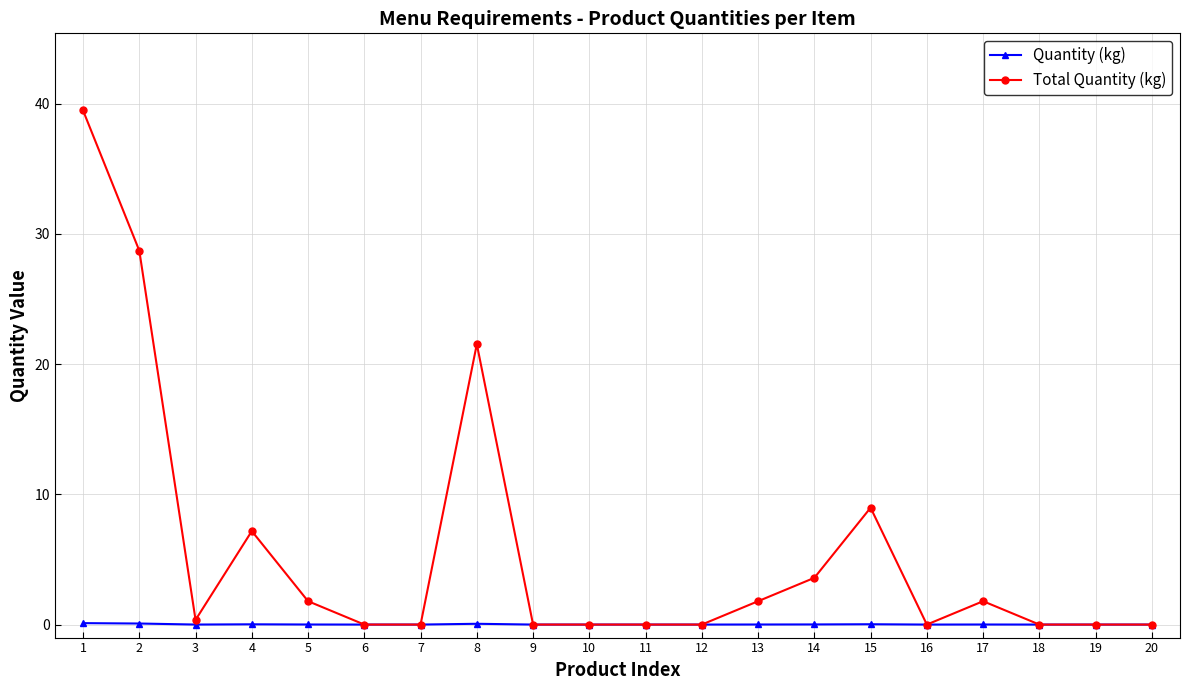

True or false: Total Quantity (kg) has a value of 13.0 at 11.

False